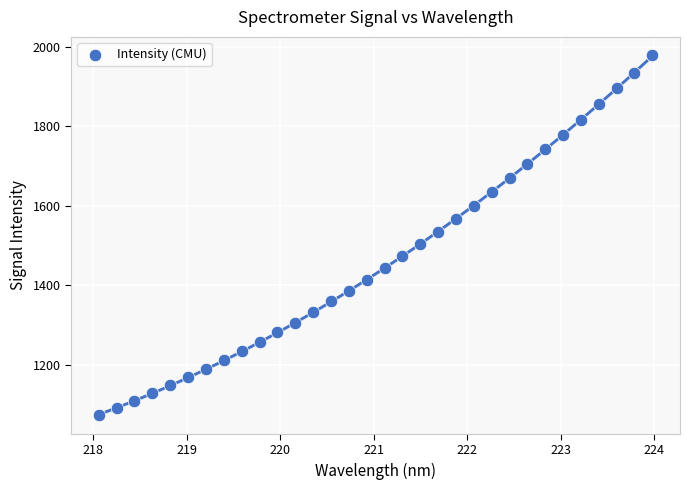

What is the range of X values (max minus min)?

5.9